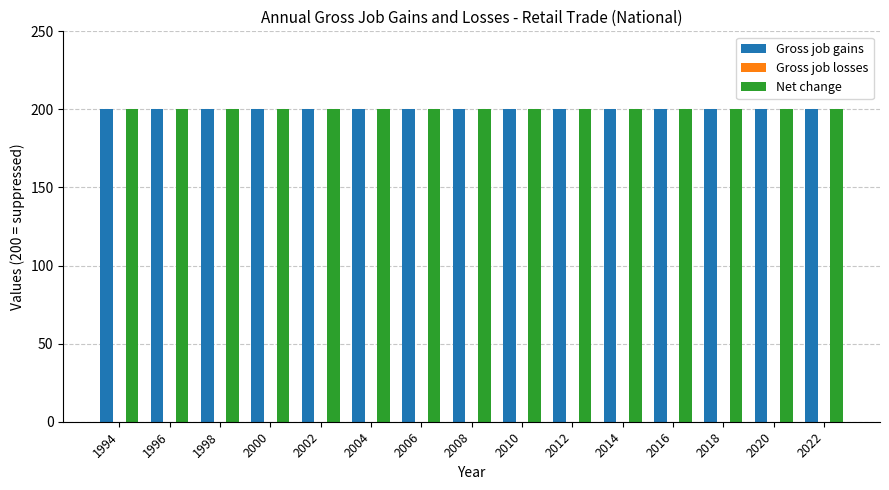

Is it true that Net change equals 200 at 2004?

True